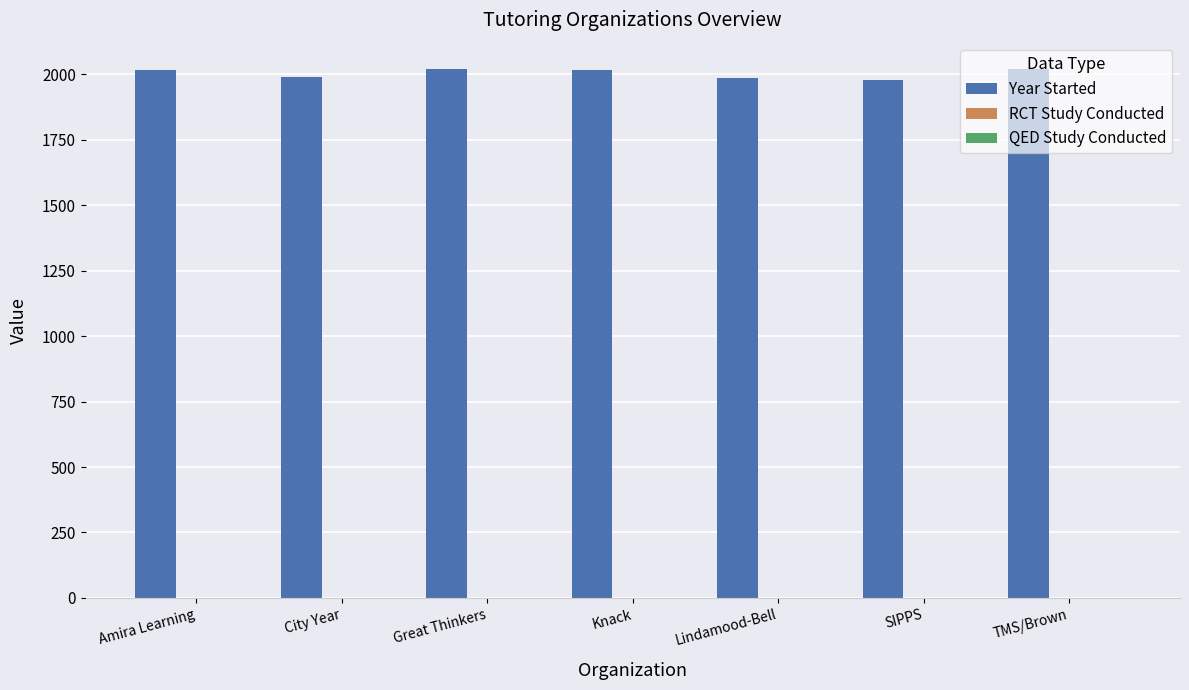

Which series has the widest spread of values?

Year Started